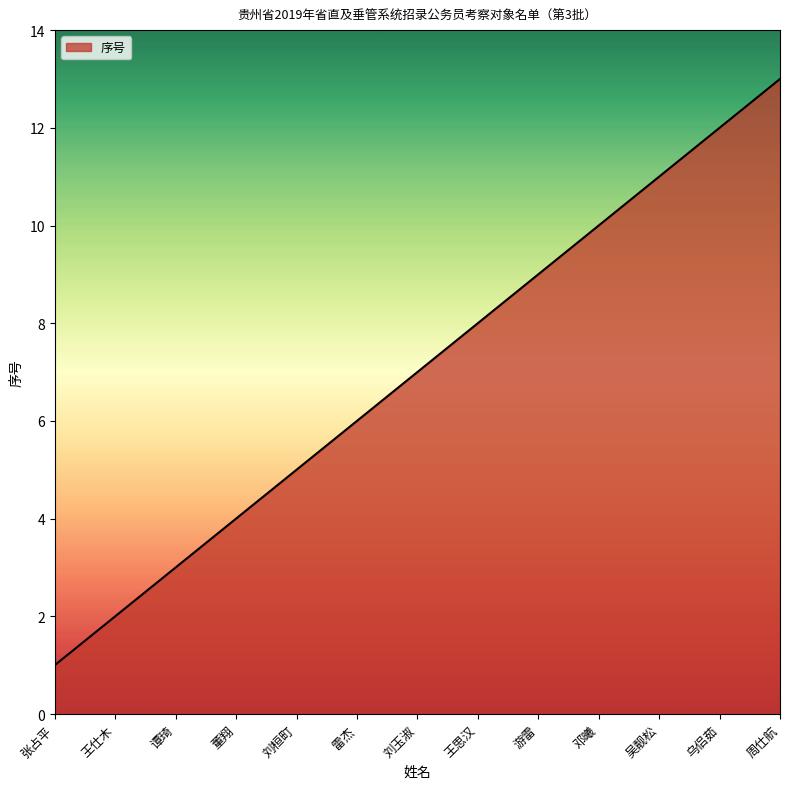

What is the difference between the values at 王思汉 and 王仕木?

6